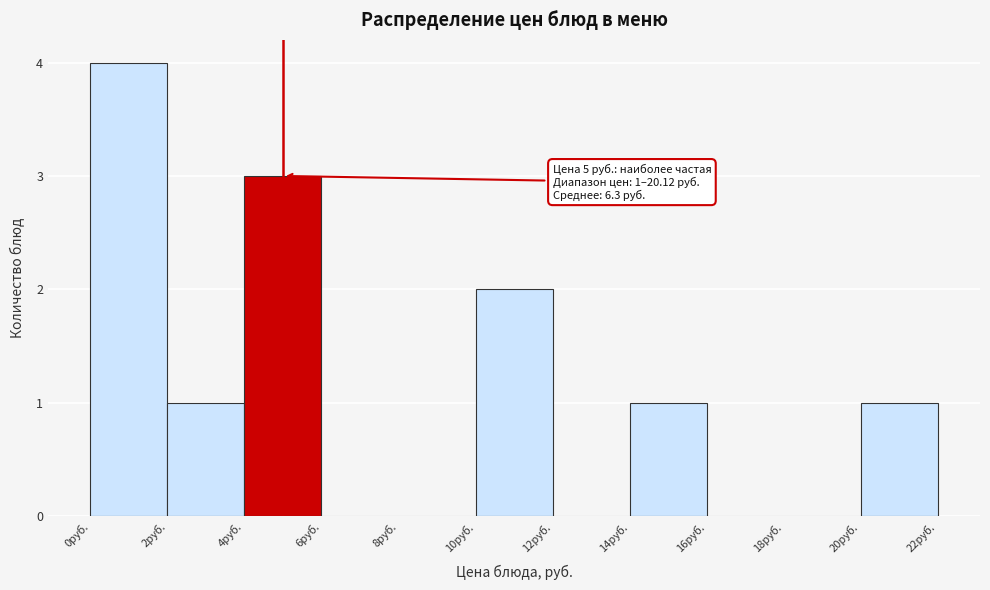

Over which range of the x-axis is the bar tallest?

0 to 2